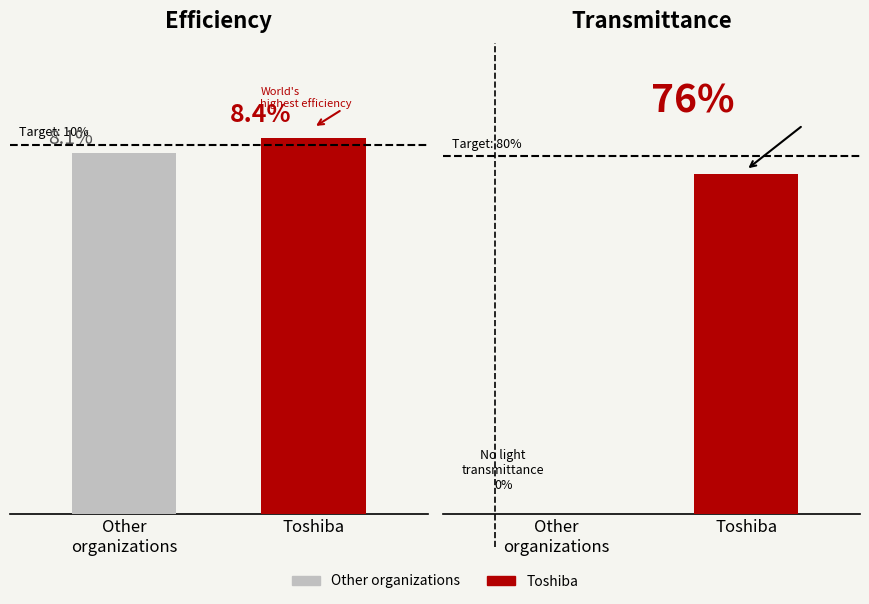

What is the difference between the Efficiency values at Other
organizations and Toshiba?

0.3